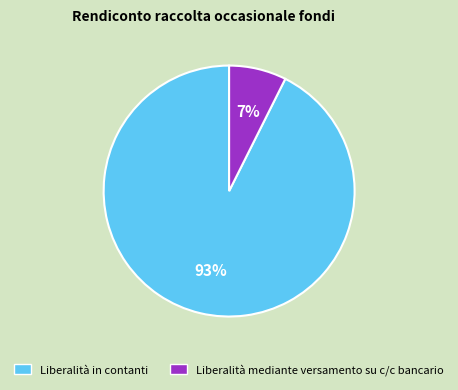

Which category has the biggest portion of the pie?

Liberalità in contanti